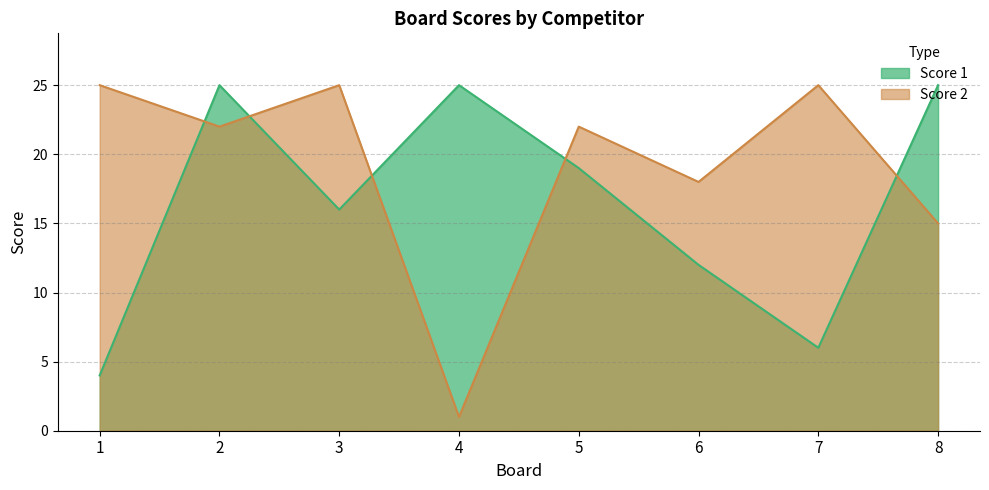

What are all the series names shown in the legend?

Score 1, Score 2